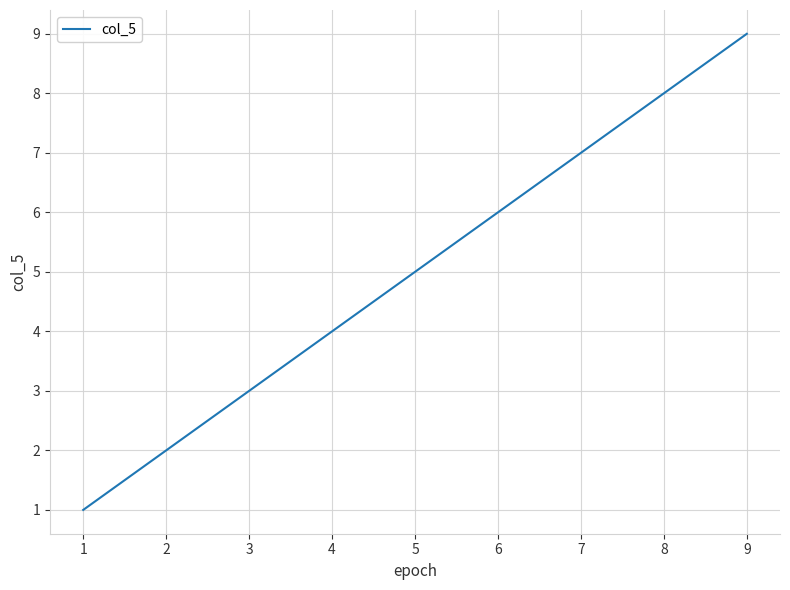

Count the values in the range 3 to 7.

5